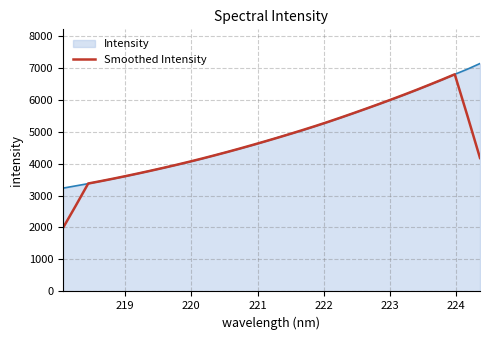

What is the minimum value for Intensity?

3230.1